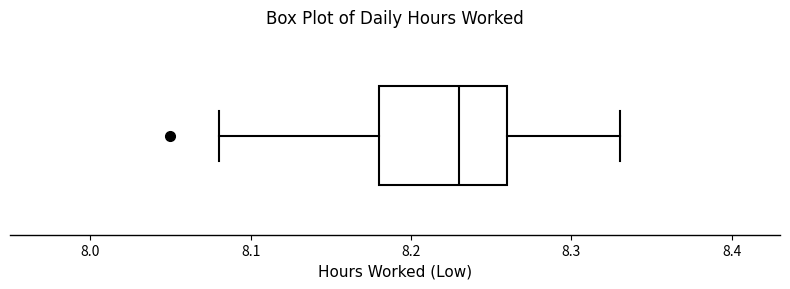

Where does the right whisker of the box end on the x-axis? The values are not printed on the chart, so give them approximately, as read against the axis.

8.33